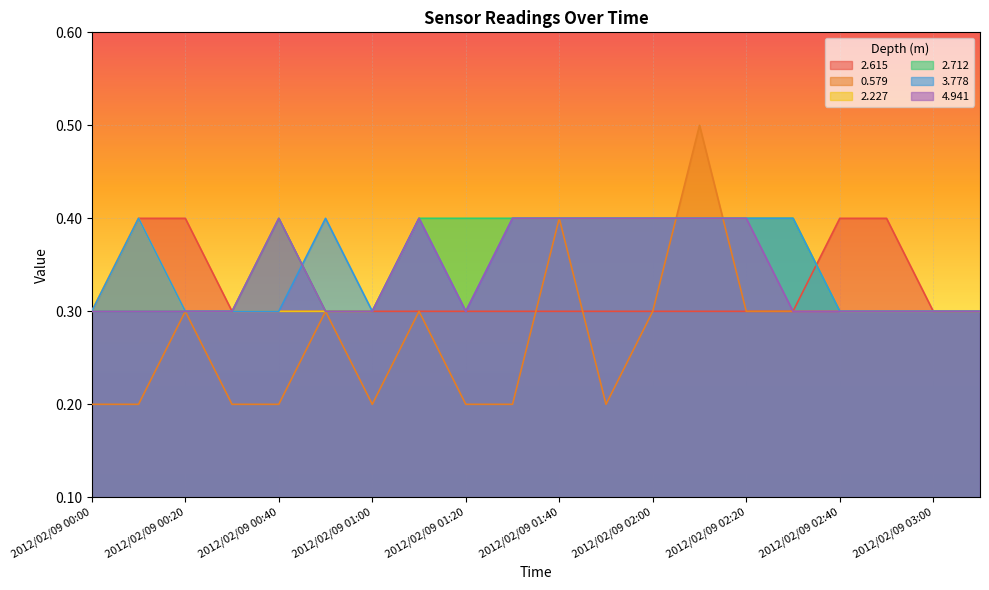

Which category has the highest value in the 4.941 series?

2012/02/09 00:40